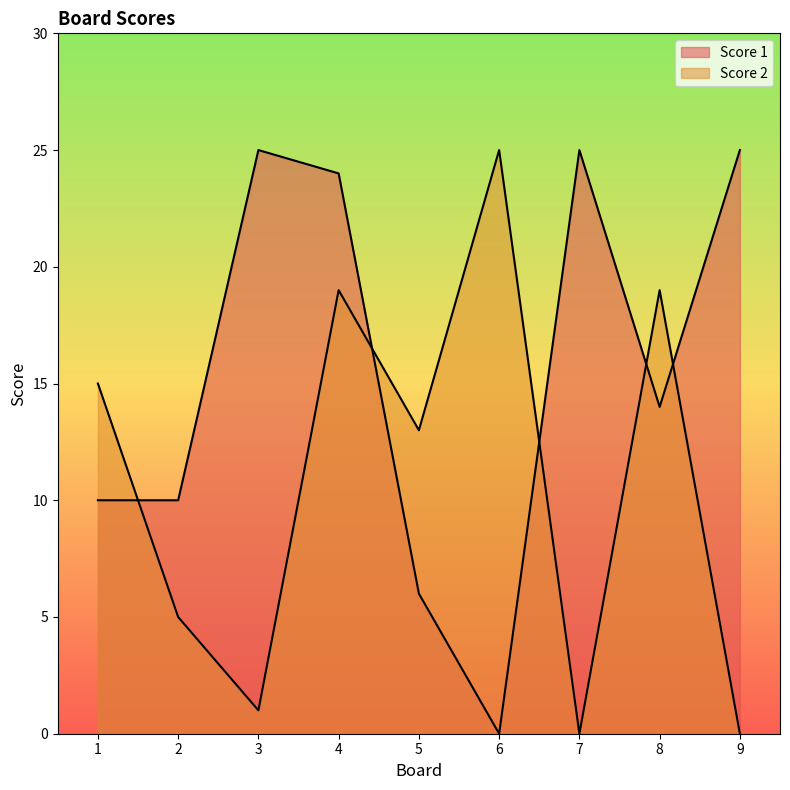

What value does the Score 2 series have at 5?

13